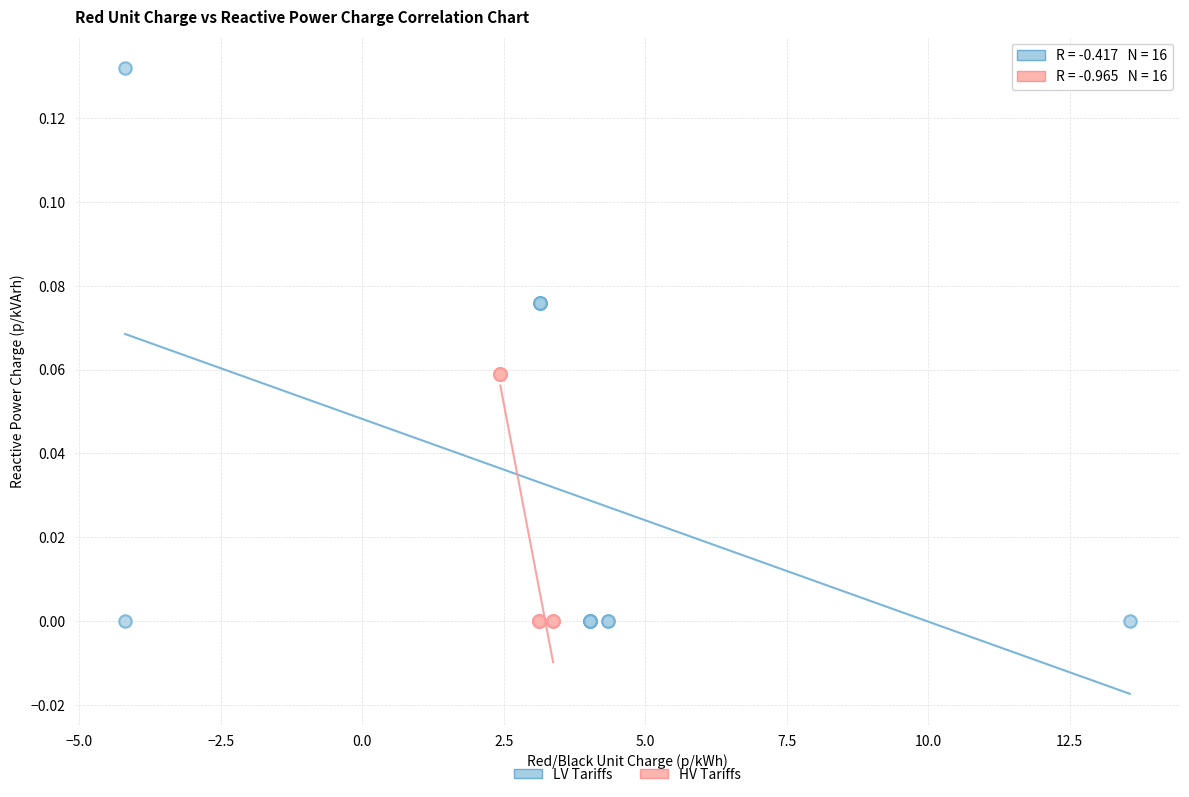

Which series reaches the maximum Y coordinate?

LV Tariffs